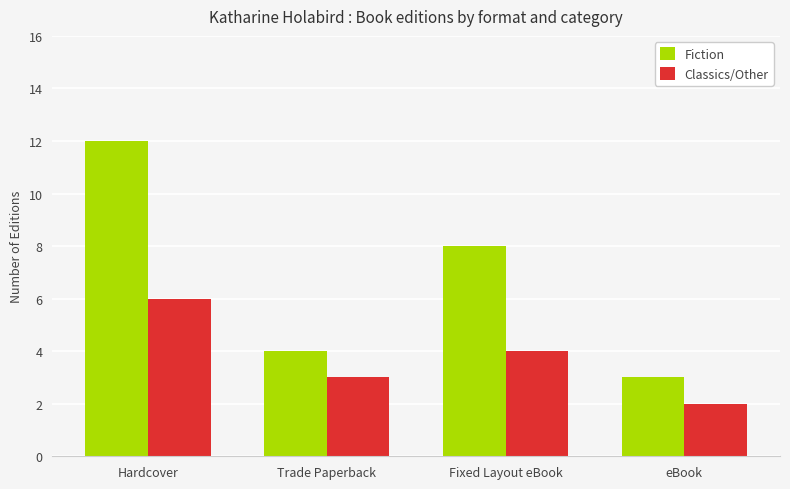

What is the highest value of the Classics/Other series?

6